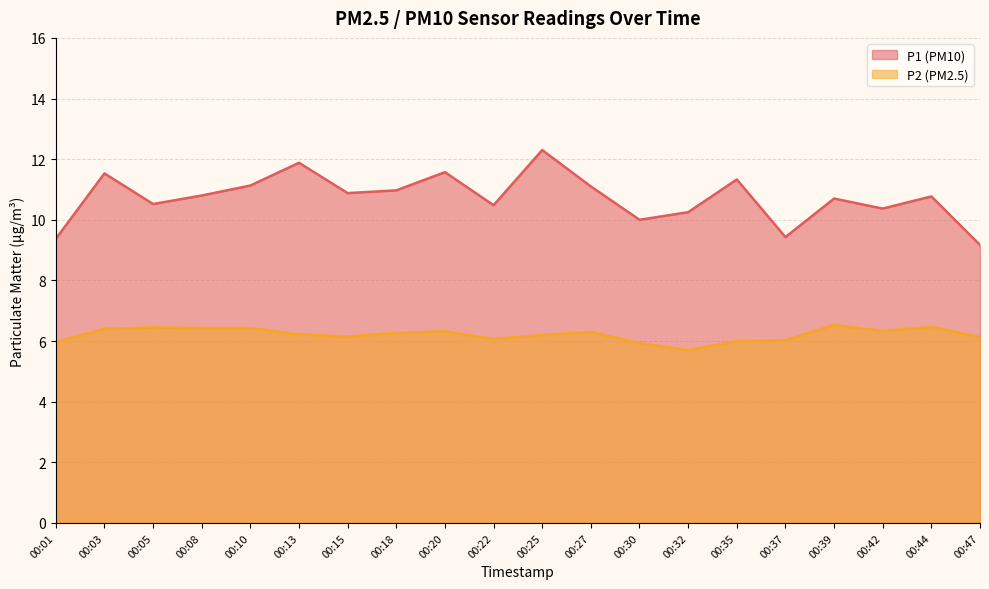

How many values in the P1 series are below 10?

3